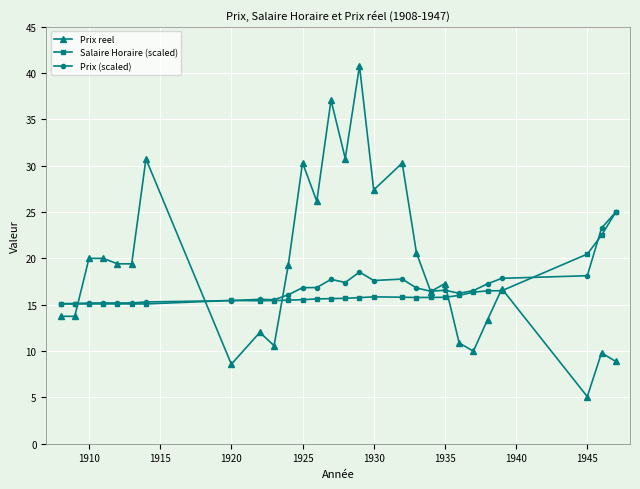

What is the sum of all Prix reel values?

539.4